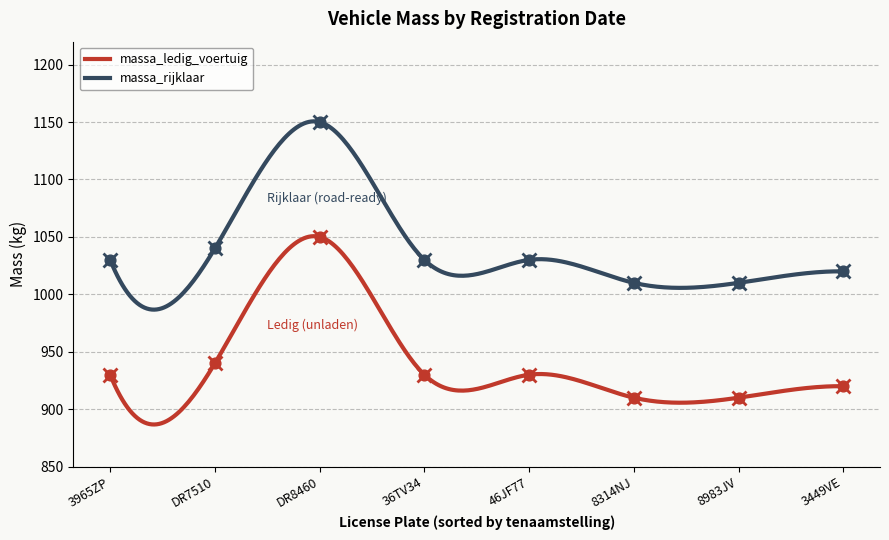

Which series has the largest Y range (max minus min)?

massa_ledig_voertuig